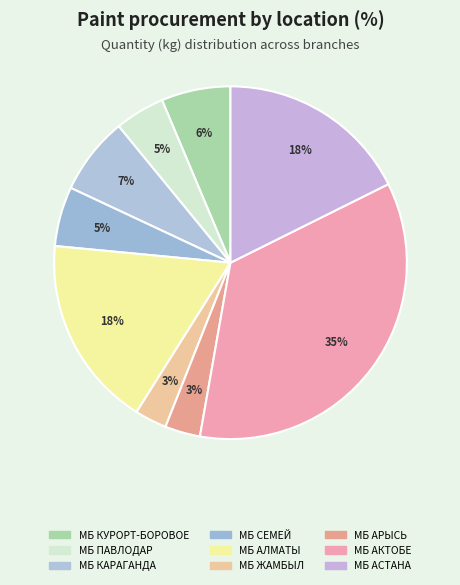

Between МБ ПАВЛОДАР and МБ АКТОБЕ, which is larger?

МБ АКТОБЕ